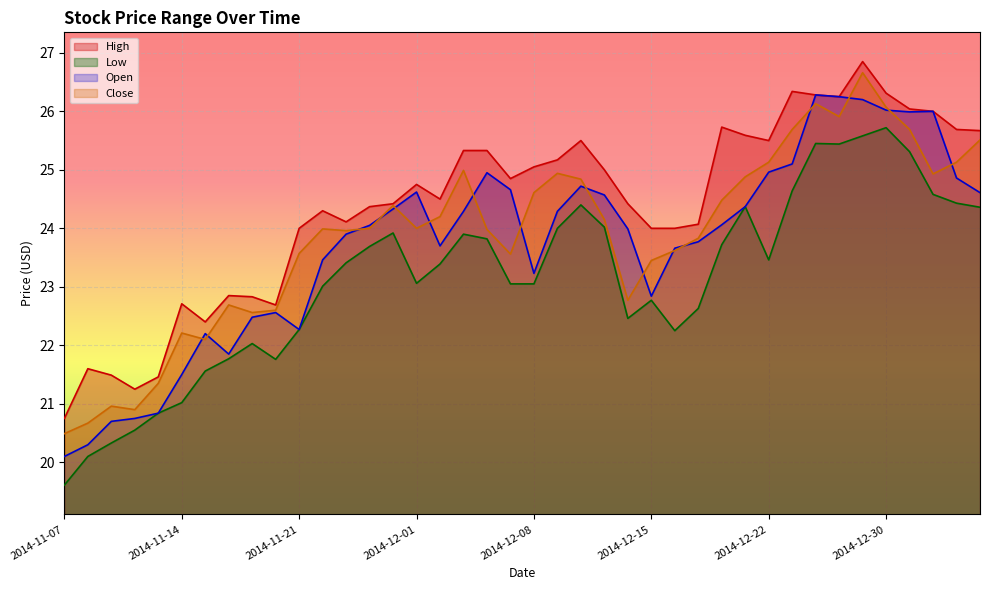

What are all the series names shown in the legend?

High, Low, Open, Close